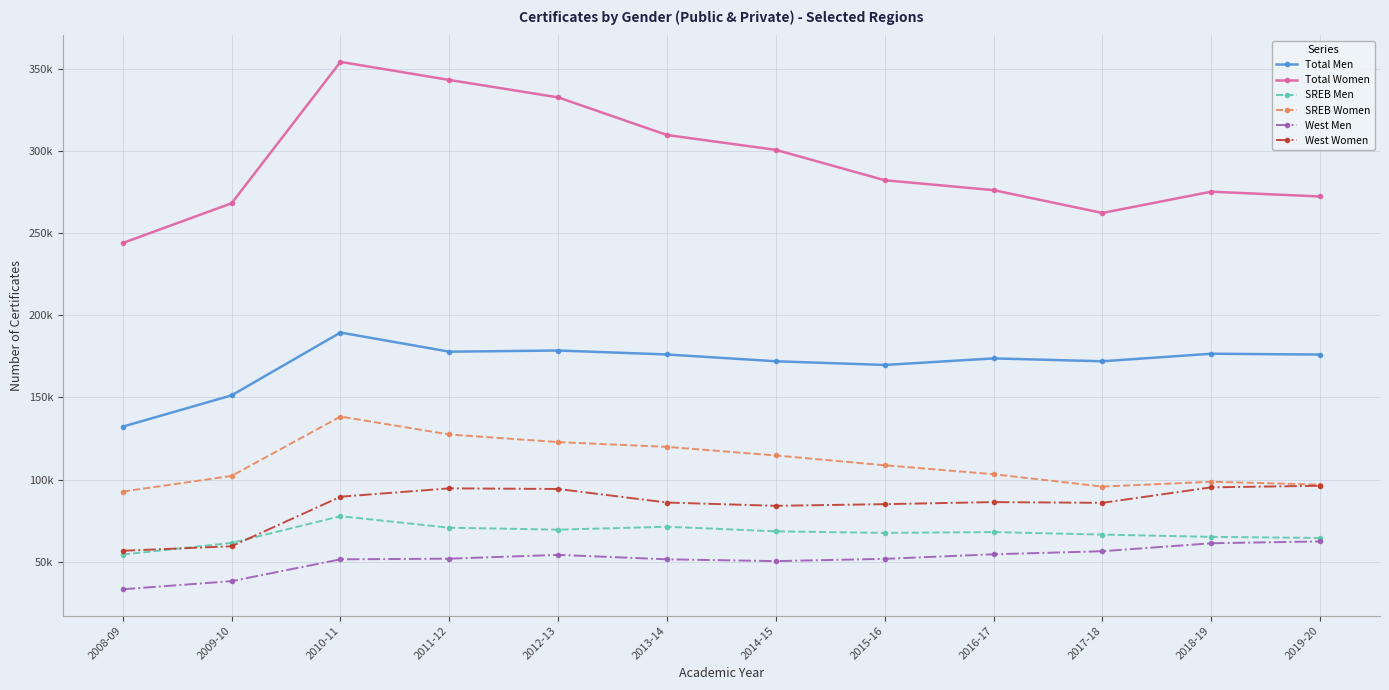

Is it true that West Men equals 51856 at 2011-12?

True